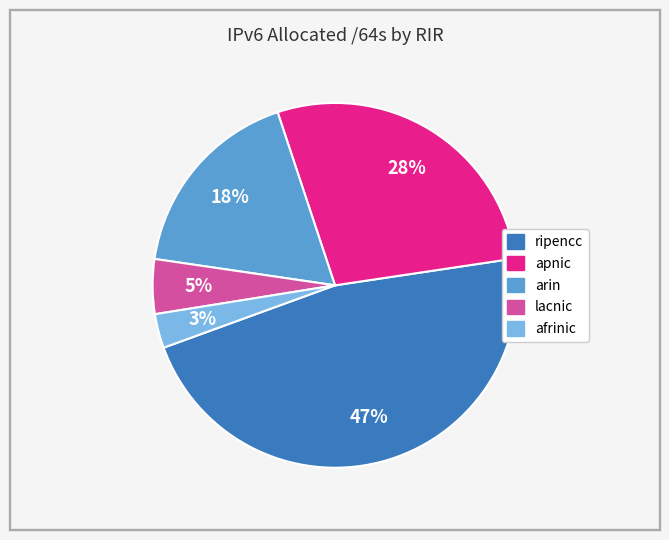

To the nearest percent, what is the average slice percentage?

20%